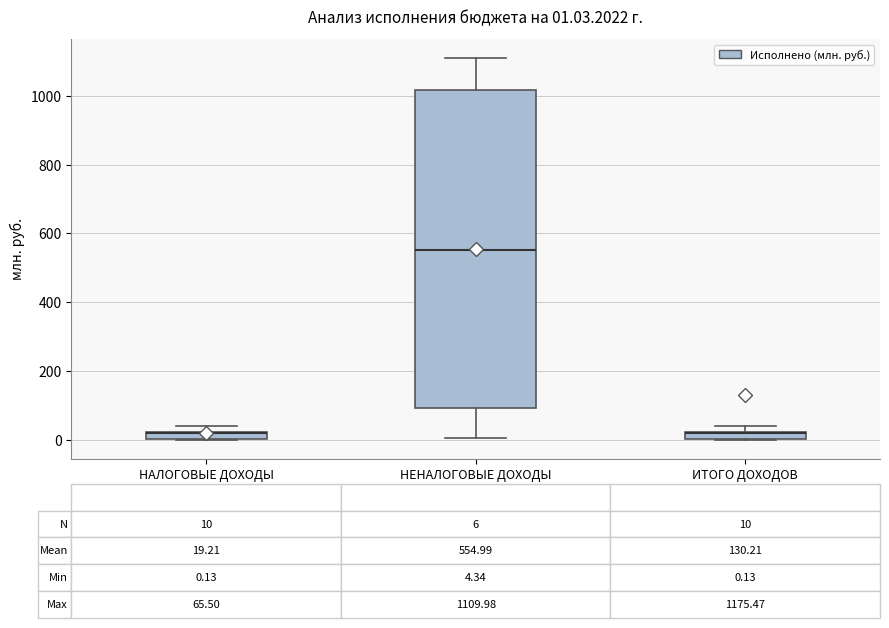

Comparing the boxes themselves (not the whiskers), which one is the tallest?

НЕНАЛОГОВЫЕ ДОХОДЫ